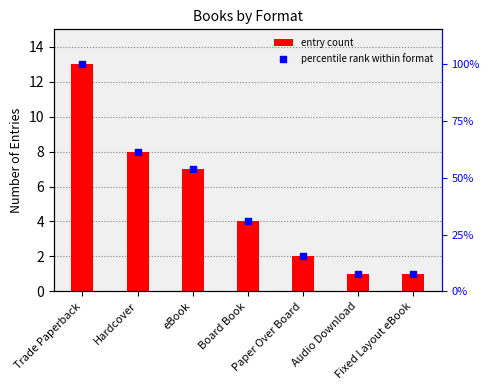

Is the value of entry count at Board Book greater than the value of percentile rank within format at Paper Over Board?

Yes